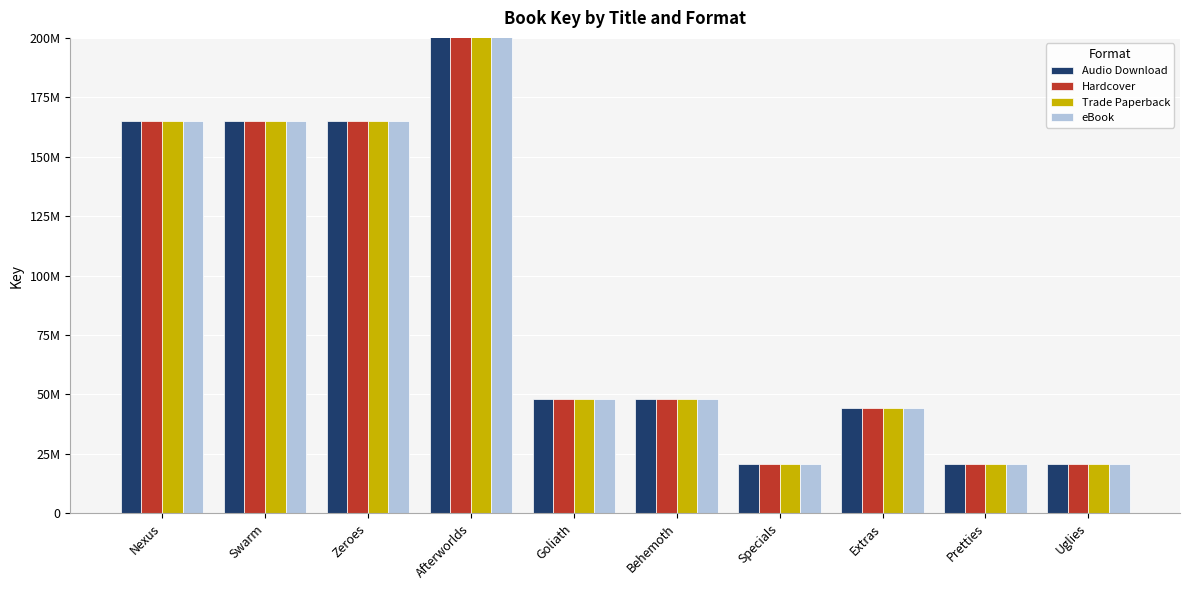

What is the total value across all series at Zeroes?

660394604